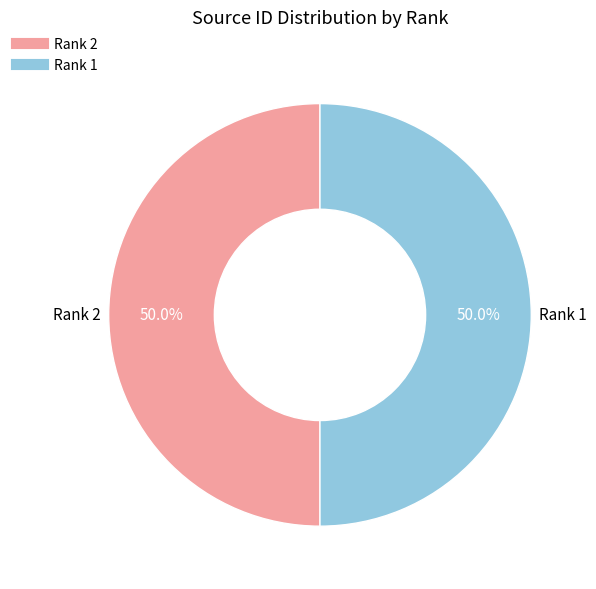

How many slices are in this pie chart?

2